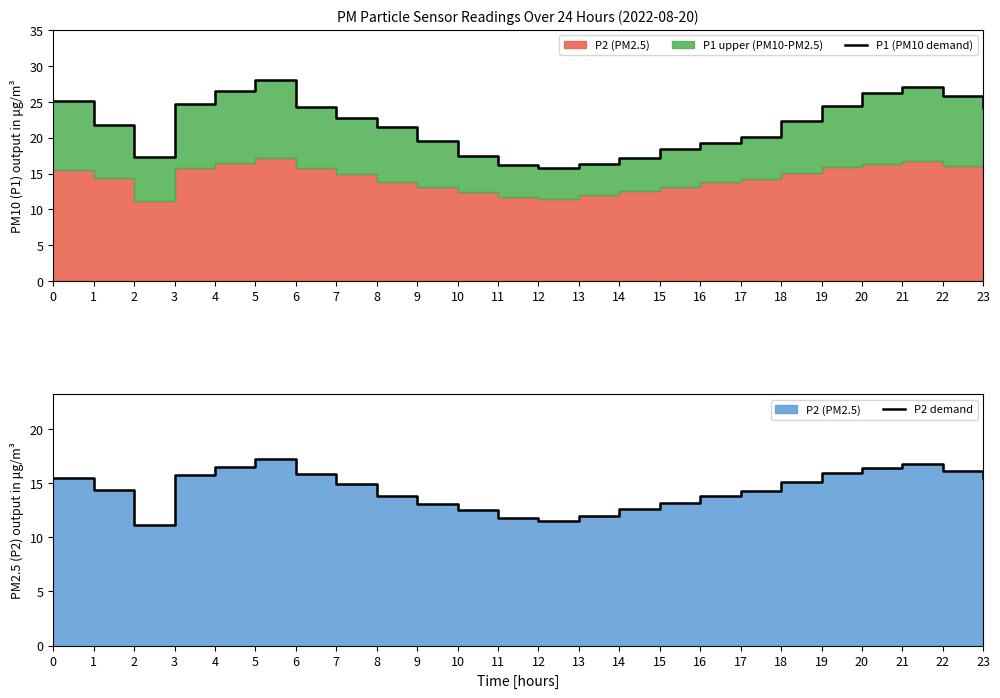

At which label does P1 (PM10 demand) reach its minimum?

12